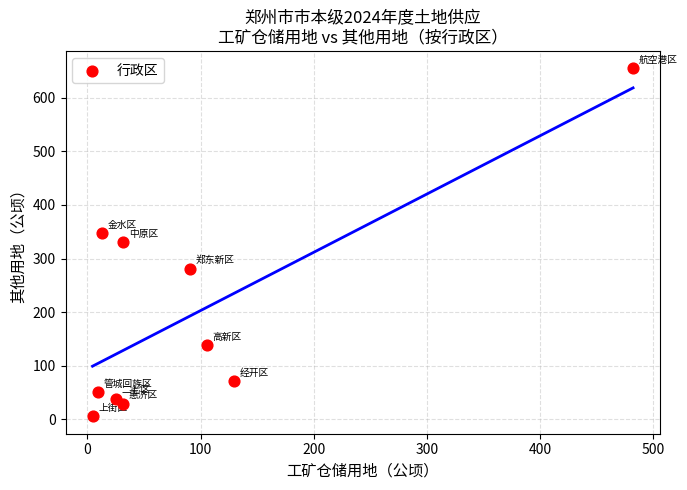

What is the range of Y values (max minus min)?

649.9